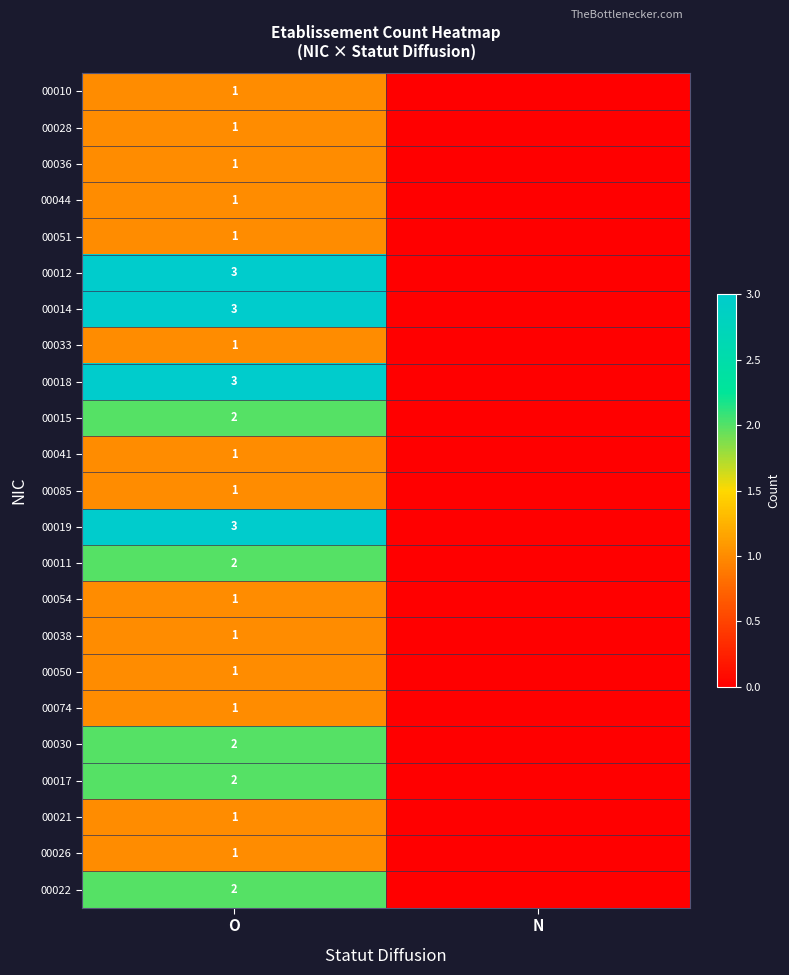

At which category does the chart reach its minimum across all series?

N